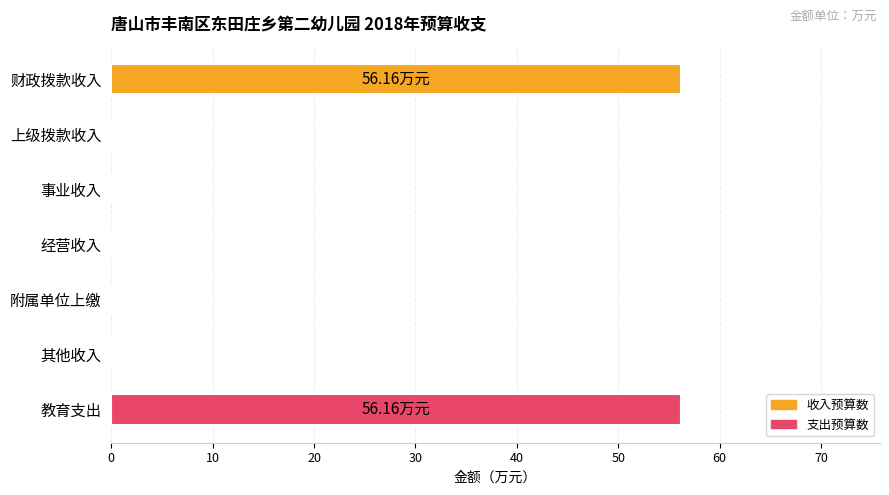

What is the sum of the values at 财政拨款收入 and 事业收入?

56.2